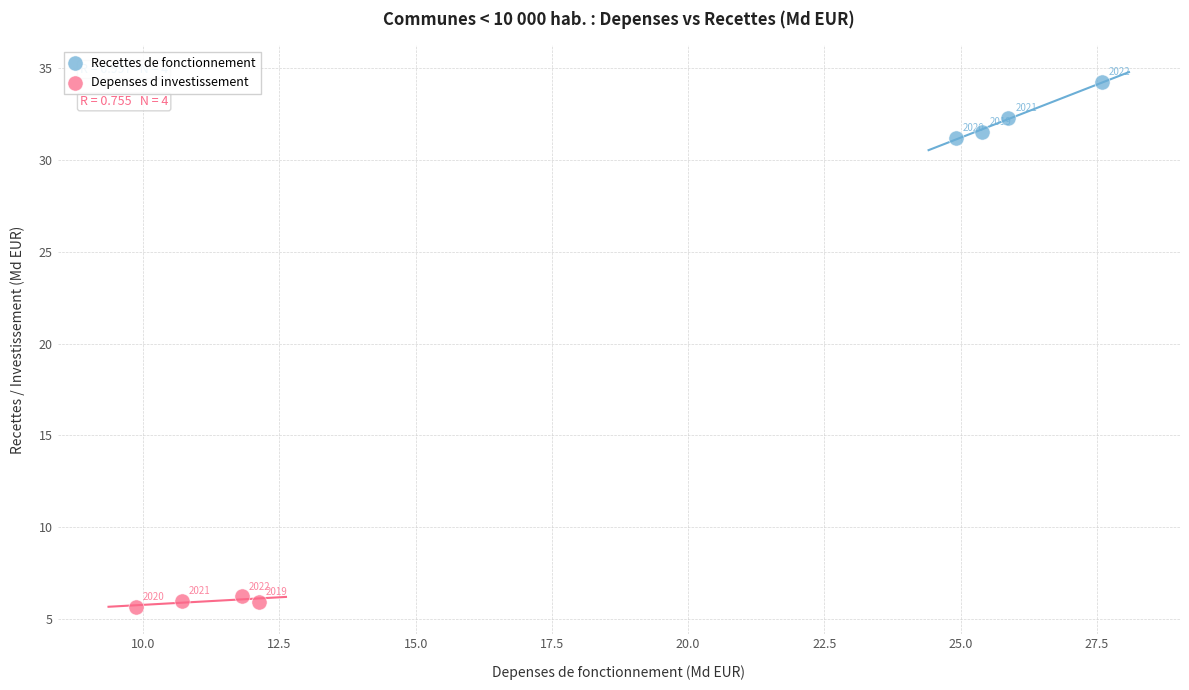

Which series has the widest spread of Y values?

Recettes de fonctionnement